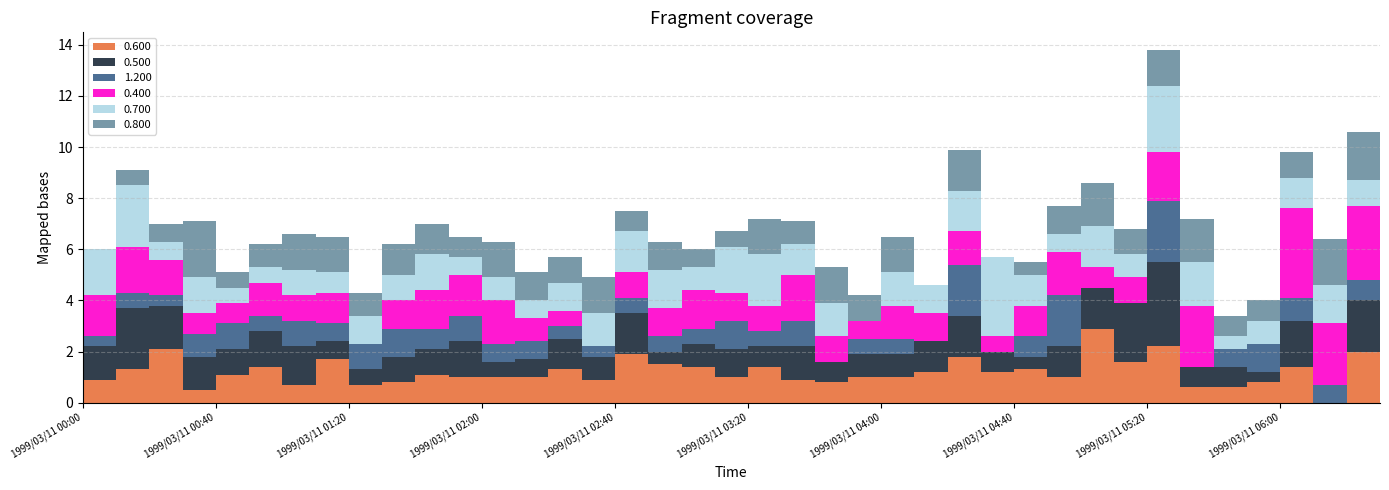

Reading left to right, what are all the values shown in this chart?

0.600: 1999/03/11 00:00=0.9	1999/03/11 00:10=1.3	1999/03/11 00:20=2.1	1999/03/11 00:30=0.5	1999/03/11 00:40=1.1	1999/03/11 00:50=1.4	1999/03/11 01:00=0.7	1999/03/11 01:10=1.7	1999/03/11 01:20=0.7	1999/03/11 01:30=0.8	1999/03/11 01:40=1.1	1999/03/11 01:50=1.0	1999/03/11 02:00=1.0	1999/03/11 02:10=1.0	1999/03/11 02:20=1.3	1999/03/11 02:30=0.9	1999/03/11 02:40=1.9	1999/03/11 02:50=1.5	1999/03/11 03:00=1.4	1999/03/11 03:10=1.0	1999/03/11 03:20=1.4	1999/03/11 03:30=0.9	1999/03/11 03:40=0.8	1999/03/11 03:50=1.0	1999/03/11 04:00=1.0	1999/03/11 04:10=1.2	1999/03/11 04:20=1.8	1999/03/11 04:30=1.2	1999/03/11 04:40=1.3	1999/03/11 04:50=1.0	1999/03/11 05:00=2.9	1999/03/11 05:10=1.6	1999/03/11 05:20=2.2	1999/03/11 05:30=0.6	1999/03/11 05:40=0.6	1999/03/11 05:50=0.8	1999/03/11 06:00=1.4	1999/03/11 06:10=0.0	1999/03/11 06:20=2.0	1999/03/11 06:30=2.2
0.500: 1999/03/11 00:00=1.3	1999/03/11 00:10=2.4	1999/03/11 00:20=1.7	1999/03/11 00:30=1.3	1999/03/11 00:40=1.0	1999/03/11 00:50=1.4	1999/03/11 01:00=1.5	1999/03/11 01:10=0.7	1999/03/11 01:20=0.6	1999/03/11 01:30=1.0	1999/03/11 01:40=1.0	1999/03/11 01:50=1.4	1999/03/11 02:00=0.6	1999/03/11 02:10=0.7	1999/03/11 02:20=1.2	1999/03/11 02:30=0.9	1999/03/11 02:40=1.6	1999/03/11 02:50=0.5	1999/03/11 03:00=0.9	1999/03/11 03:10=1.1	1999/03/11 03:20=0.8	1999/03/11 03:30=1.3	1999/03/11 03:40=0.8	1999/03/11 03:50=0.9	1999/03/11 04:00=0.9	1999/03/11 04:10=1.2	1999/03/11 04:20=1.6	1999/03/11 04:30=0.8	1999/03/11 04:40=0.5	1999/03/11 04:50=1.2	1999/03/11 05:00=1.6	1999/03/11 05:10=2.3	1999/03/11 05:20=3.3	1999/03/11 05:30=0.8	1999/03/11 05:40=0.8	1999/03/11 05:50=0.4	1999/03/11 06:00=1.8	1999/03/11 06:10=0.0	1999/03/11 06:20=2.0	1999/03/11 06:30=2.4
1.200: 1999/03/11 00:00=0.4	1999/03/11 00:10=0.6	1999/03/11 00:20=0.4	1999/03/11 00:30=0.9	1999/03/11 00:40=1.0	1999/03/11 00:50=0.6	1999/03/11 01:00=1.0	1999/03/11 01:10=0.7	1999/03/11 01:20=1.0	1999/03/11 01:30=1.1	1999/03/11 01:40=0.8	1999/03/11 01:50=1.0	1999/03/11 02:00=0.7	1999/03/11 02:10=0.7	1999/03/11 02:20=0.5	1999/03/11 02:30=0.4	1999/03/11 02:40=0.6	1999/03/11 02:50=0.6	1999/03/11 03:00=0.6	1999/03/11 03:10=1.1	1999/03/11 03:20=0.6	1999/03/11 03:30=1.0	1999/03/11 03:40=0.0	1999/03/11 03:50=0.6	1999/03/11 04:00=0.6	1999/03/11 04:10=0.0	1999/03/11 04:20=2.0	1999/03/11 04:30=0.0	1999/03/11 04:40=0.8	1999/03/11 04:50=2.0	1999/03/11 05:00=0.0	1999/03/11 05:10=0.0	1999/03/11 05:20=2.4	1999/03/11 05:30=0.0	1999/03/11 05:40=0.7	1999/03/11 05:50=1.1	1999/03/11 06:00=0.9	1999/03/11 06:10=0.7	1999/03/11 06:20=0.8	1999/03/11 06:30=1.0
0.400: 1999/03/11 00:00=1.6	1999/03/11 00:10=1.8	1999/03/11 00:20=1.4	1999/03/11 00:30=0.8	1999/03/11 00:40=0.8	1999/03/11 00:50=1.3	1999/03/11 01:00=1.0	1999/03/11 01:10=1.2	1999/03/11 01:20=0.0	1999/03/11 01:30=1.1	1999/03/11 01:40=1.5	1999/03/11 01:50=1.6	1999/03/11 02:00=1.7	1999/03/11 02:10=0.9	1999/03/11 02:20=0.6	1999/03/11 02:30=0.0	1999/03/11 02:40=1.0	1999/03/11 02:50=1.1	1999/03/11 03:00=1.5	1999/03/11 03:10=1.1	1999/03/11 03:20=1.0	1999/03/11 03:30=1.8	1999/03/11 03:40=1.0	1999/03/11 03:50=0.7	1999/03/11 04:00=1.3	1999/03/11 04:10=1.1	1999/03/11 04:20=1.3	1999/03/11 04:30=0.6	1999/03/11 04:40=1.2	1999/03/11 04:50=1.7	1999/03/11 05:00=0.8	1999/03/11 05:10=1.0	1999/03/11 05:20=1.9	1999/03/11 05:30=2.4	1999/03/11 05:40=0.0	1999/03/11 05:50=0.0	1999/03/11 06:00=3.5	1999/03/11 06:10=2.4	1999/03/11 06:20=2.9	1999/03/11 06:30=2.4
0.700: 1999/03/11 00:00=1.8	1999/03/11 00:10=2.4	1999/03/11 00:20=0.7	1999/03/11 00:30=1.4	1999/03/11 00:40=0.6	1999/03/11 00:50=0.6	1999/03/11 01:00=1.0	1999/03/11 01:10=0.8	1999/03/11 01:20=1.1	1999/03/11 01:30=1.0	1999/03/11 01:40=1.4	1999/03/11 01:50=0.7	1999/03/11 02:00=0.9	1999/03/11 02:10=0.7	1999/03/11 02:20=1.1	1999/03/11 02:30=1.3	1999/03/11 02:40=1.6	1999/03/11 02:50=1.5	1999/03/11 03:00=0.9	1999/03/11 03:10=1.8	1999/03/11 03:20=2.0	1999/03/11 03:30=1.2	1999/03/11 03:40=1.3	1999/03/11 03:50=0.0	1999/03/11 04:00=1.3	1999/03/11 04:10=1.1	1999/03/11 04:20=1.6	1999/03/11 04:30=3.1	1999/03/11 04:40=1.2	1999/03/11 04:50=0.7	1999/03/11 05:00=1.6	1999/03/11 05:10=0.9	1999/03/11 05:20=2.6	1999/03/11 05:30=1.7	1999/03/11 05:40=0.5	1999/03/11 05:50=0.9	1999/03/11 06:00=1.2	1999/03/11 06:10=1.5	1999/03/11 06:20=1.0	1999/03/11 06:30=2.1
0.800: 1999/03/11 00:00=0.0	1999/03/11 00:10=0.6	1999/03/11 00:20=0.7	1999/03/11 00:30=2.2	1999/03/11 00:40=0.6	1999/03/11 00:50=0.9	1999/03/11 01:00=1.4	1999/03/11 01:10=1.4	1999/03/11 01:20=0.9	1999/03/11 01:30=1.2	1999/03/11 01:40=1.2	1999/03/11 01:50=0.8	1999/03/11 02:00=1.4	1999/03/11 02:10=1.1	1999/03/11 02:20=1.0	1999/03/11 02:30=1.4	1999/03/11 02:40=0.8	1999/03/11 02:50=1.1	1999/03/11 03:00=0.7	1999/03/11 03:10=0.6	1999/03/11 03:20=1.4	1999/03/11 03:30=0.9	1999/03/11 03:40=1.4	1999/03/11 03:50=1.0	1999/03/11 04:00=1.4	1999/03/11 04:10=0.0	1999/03/11 04:20=1.6	1999/03/11 04:30=0.0	1999/03/11 04:40=0.5	1999/03/11 04:50=1.1	1999/03/11 05:00=1.7	1999/03/11 05:10=1.0	1999/03/11 05:20=1.4	1999/03/11 05:30=1.7	1999/03/11 05:40=0.8	1999/03/11 05:50=0.8	1999/03/11 06:00=1.0	1999/03/11 06:10=1.8	1999/03/11 06:20=1.9	1999/03/11 06:30=1.2